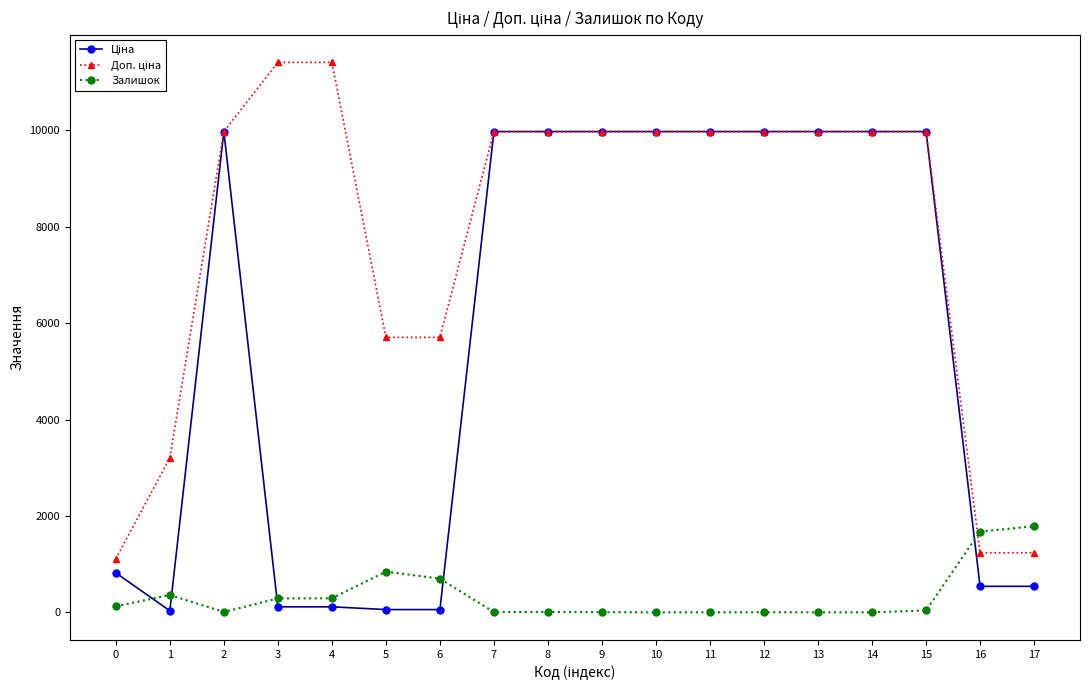

What is the maximum value shown in the chart?

11410.0